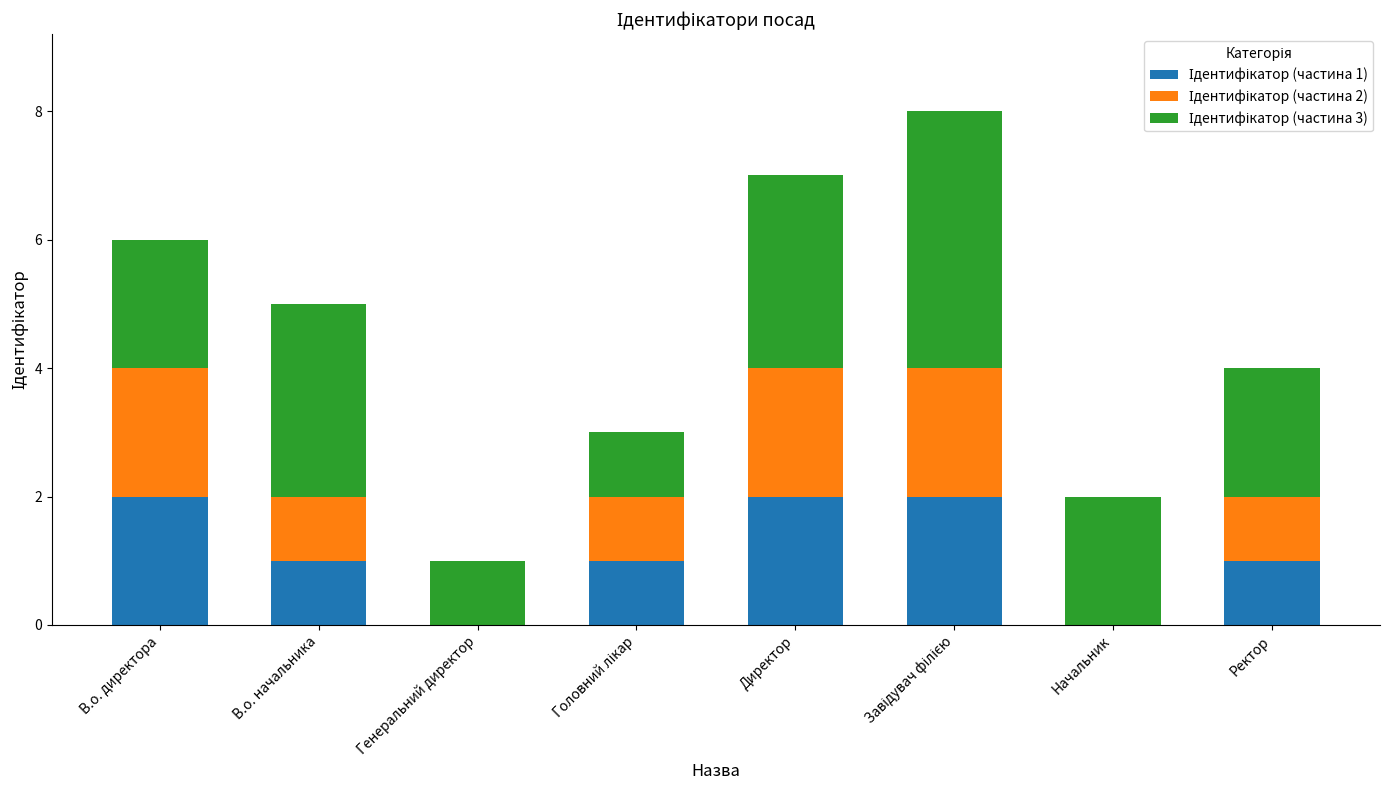

What is the total value across all series at В.о. начальника?

5